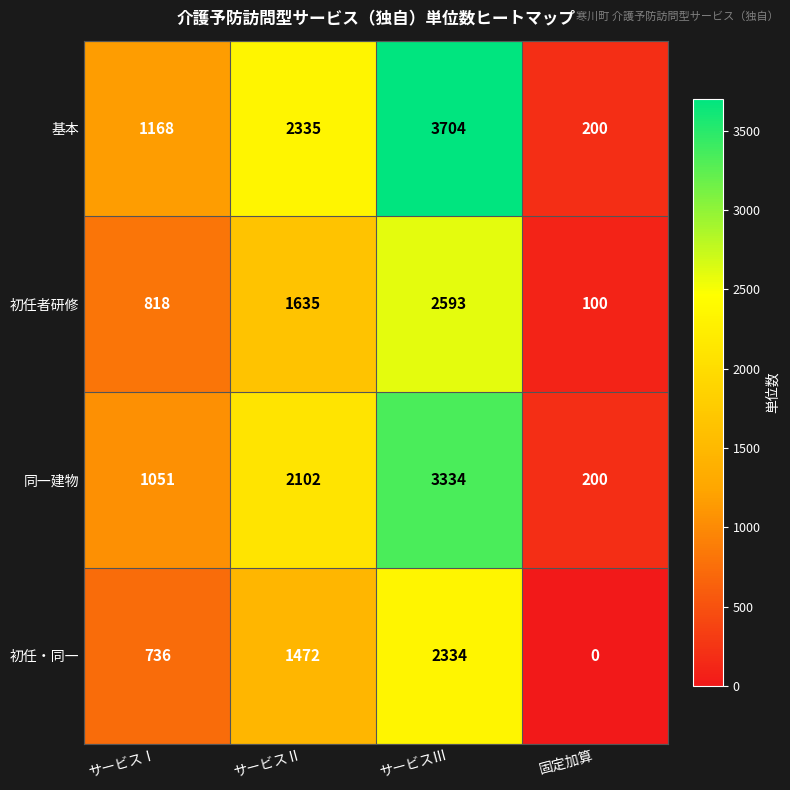

Which series has the widest spread of values?

基本